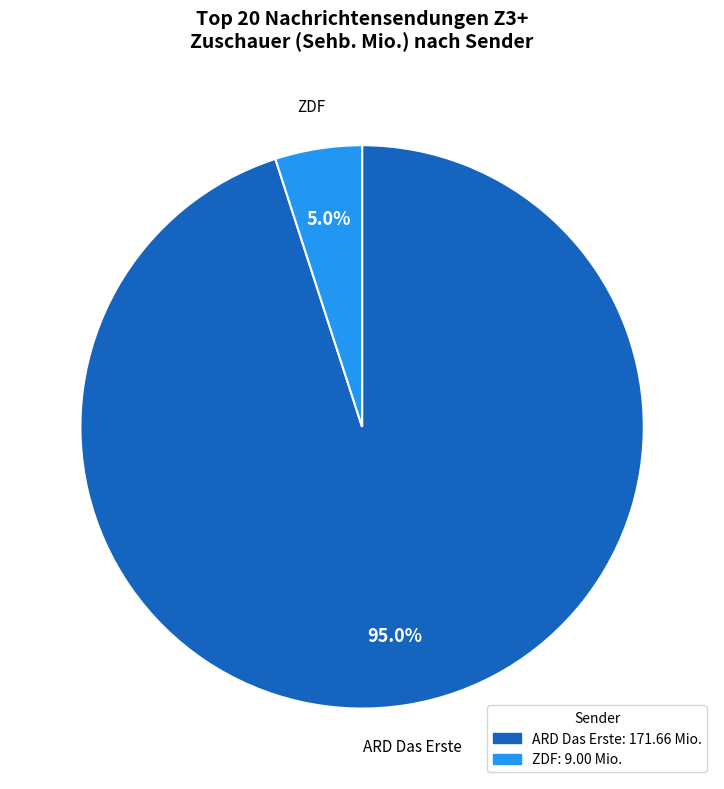

Is there any slice that represents more than half of the pie?

Yes